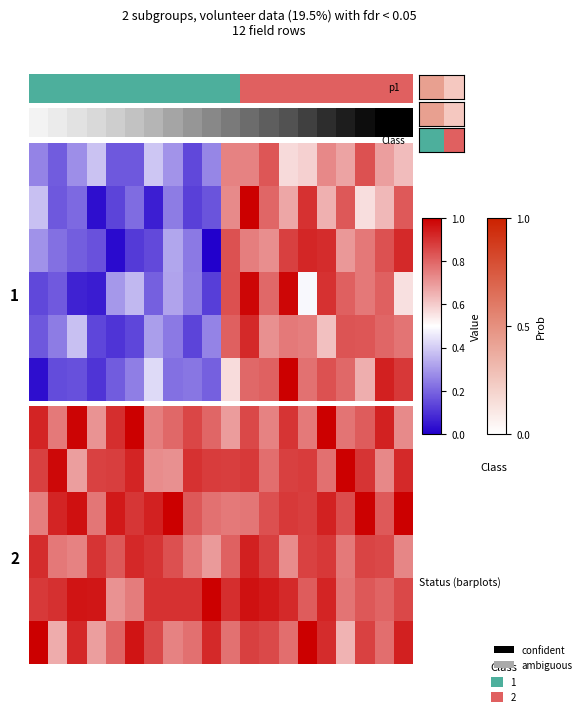

At how many categories does at least one series exceed 0?

20